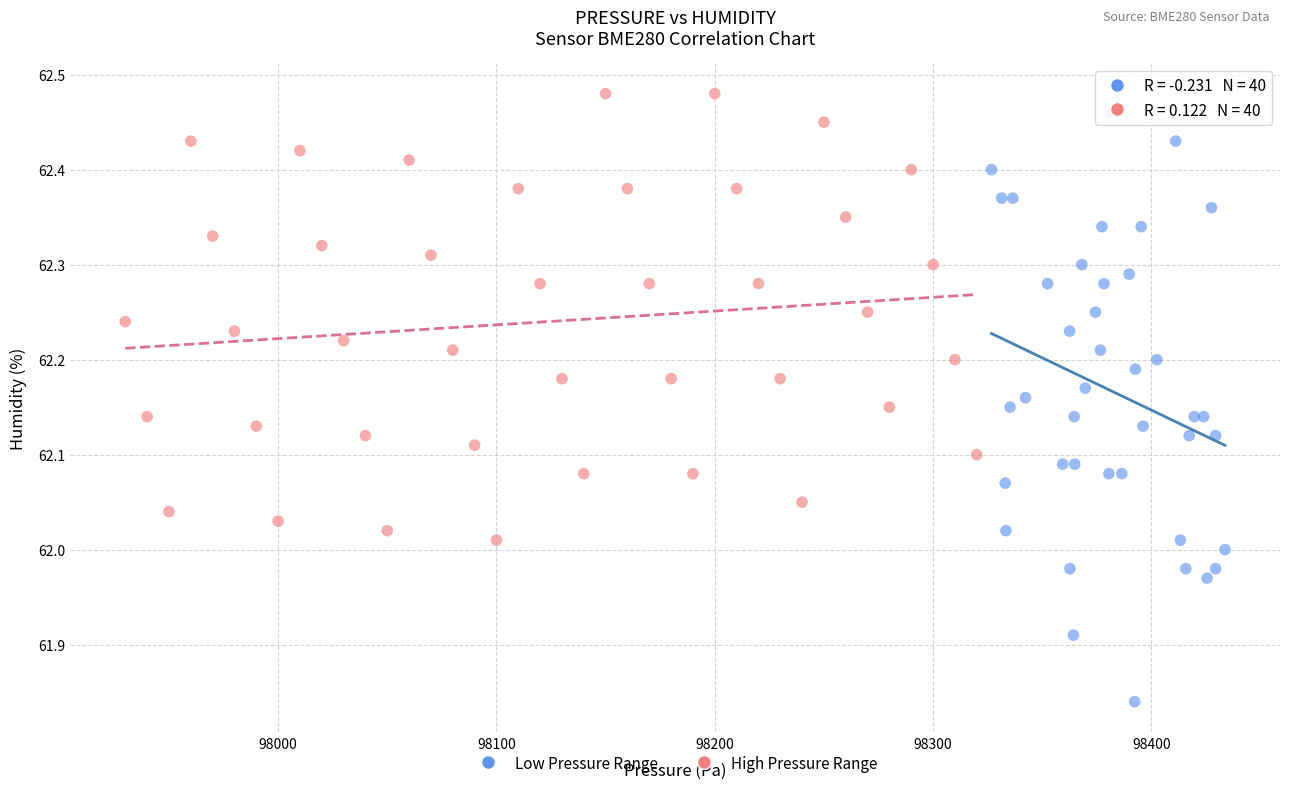

Which series has the widest spread of Y values?

Low Pressure Range